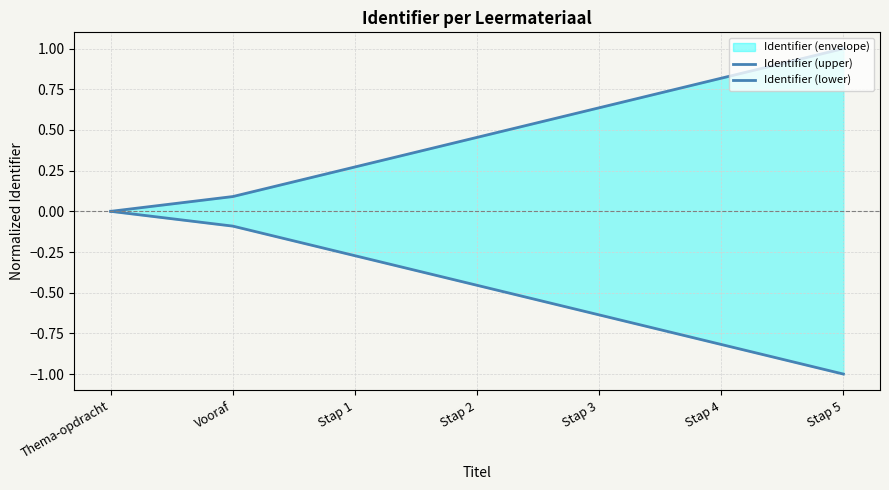

Is it true that Identifier (upper) equals 0.4 at Stap 5?

False